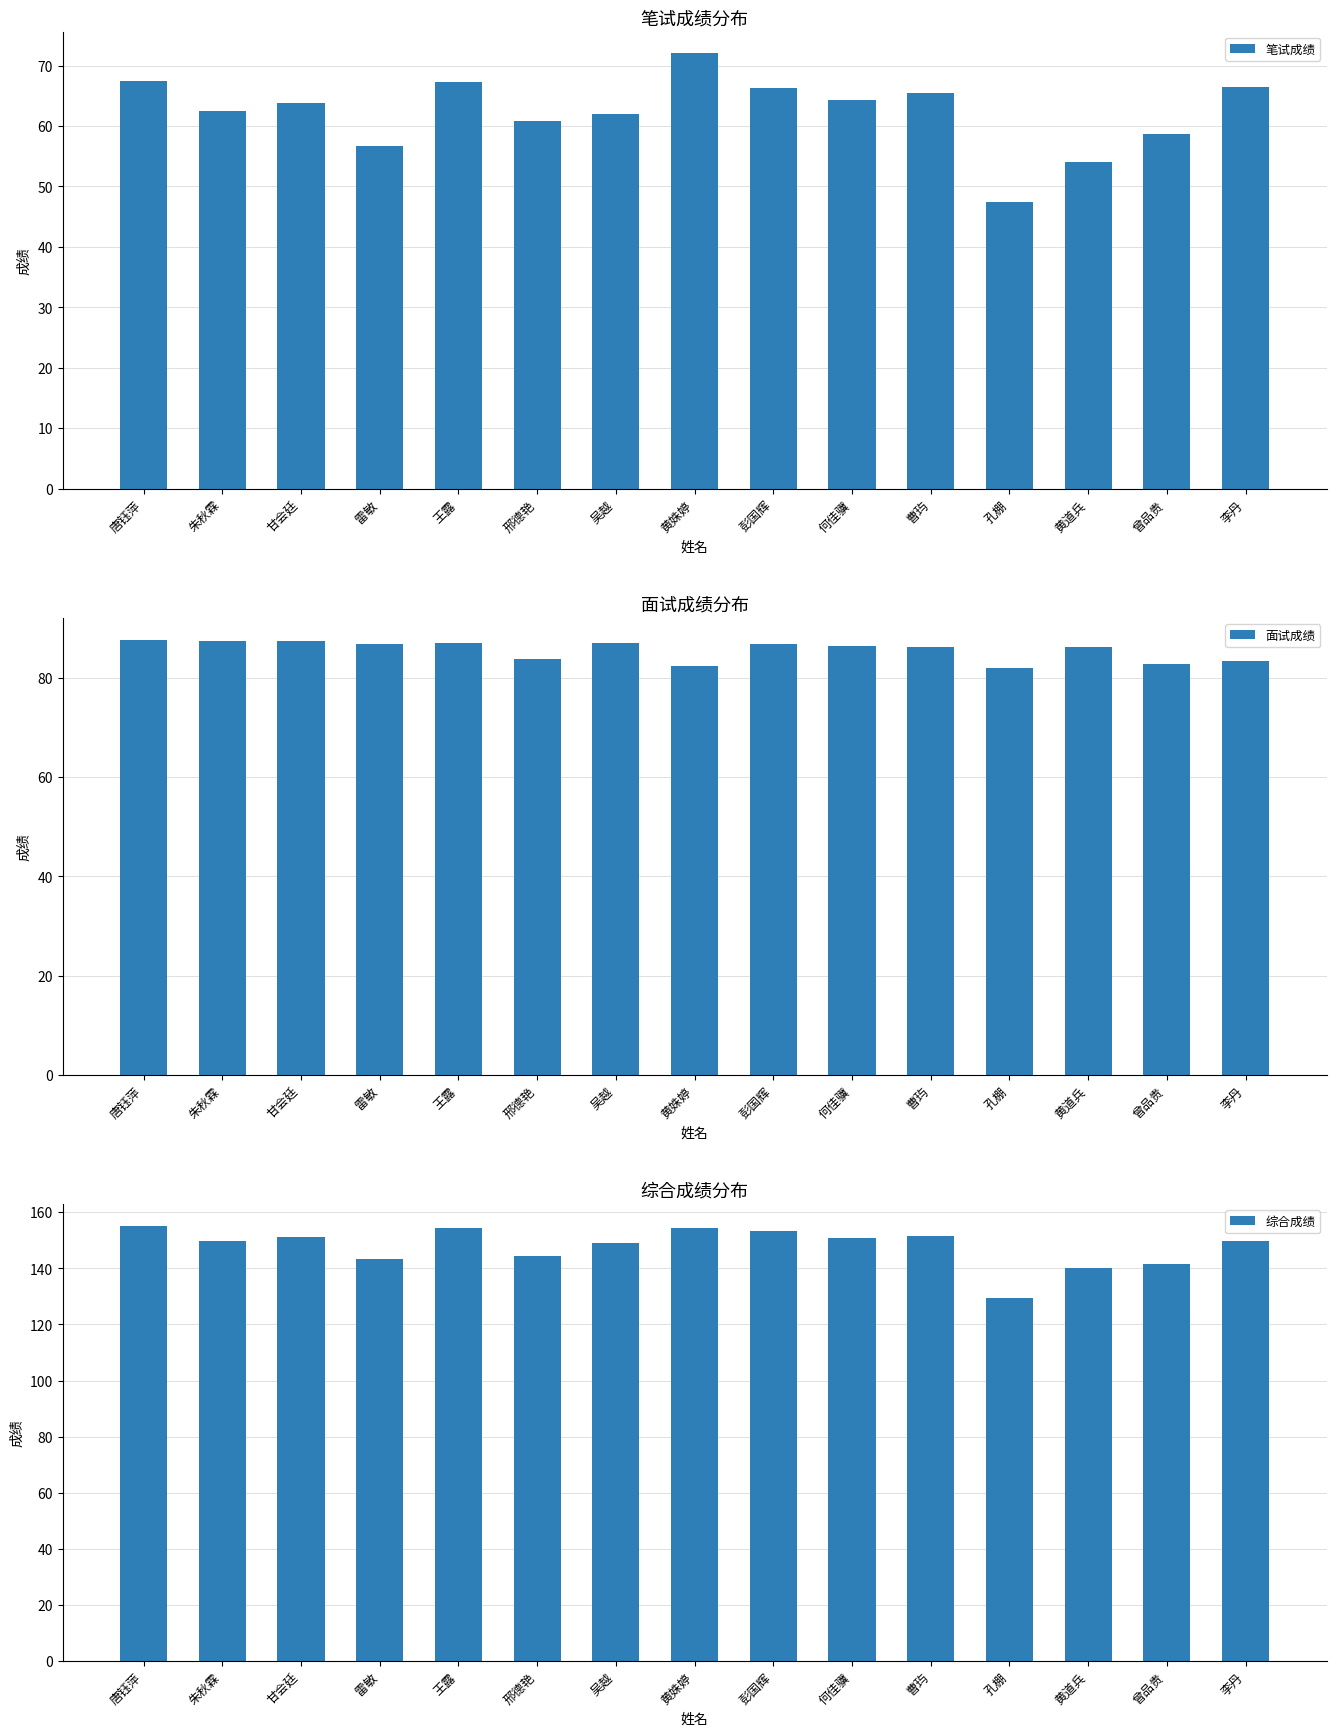

Count the number of data series in this chart.

3